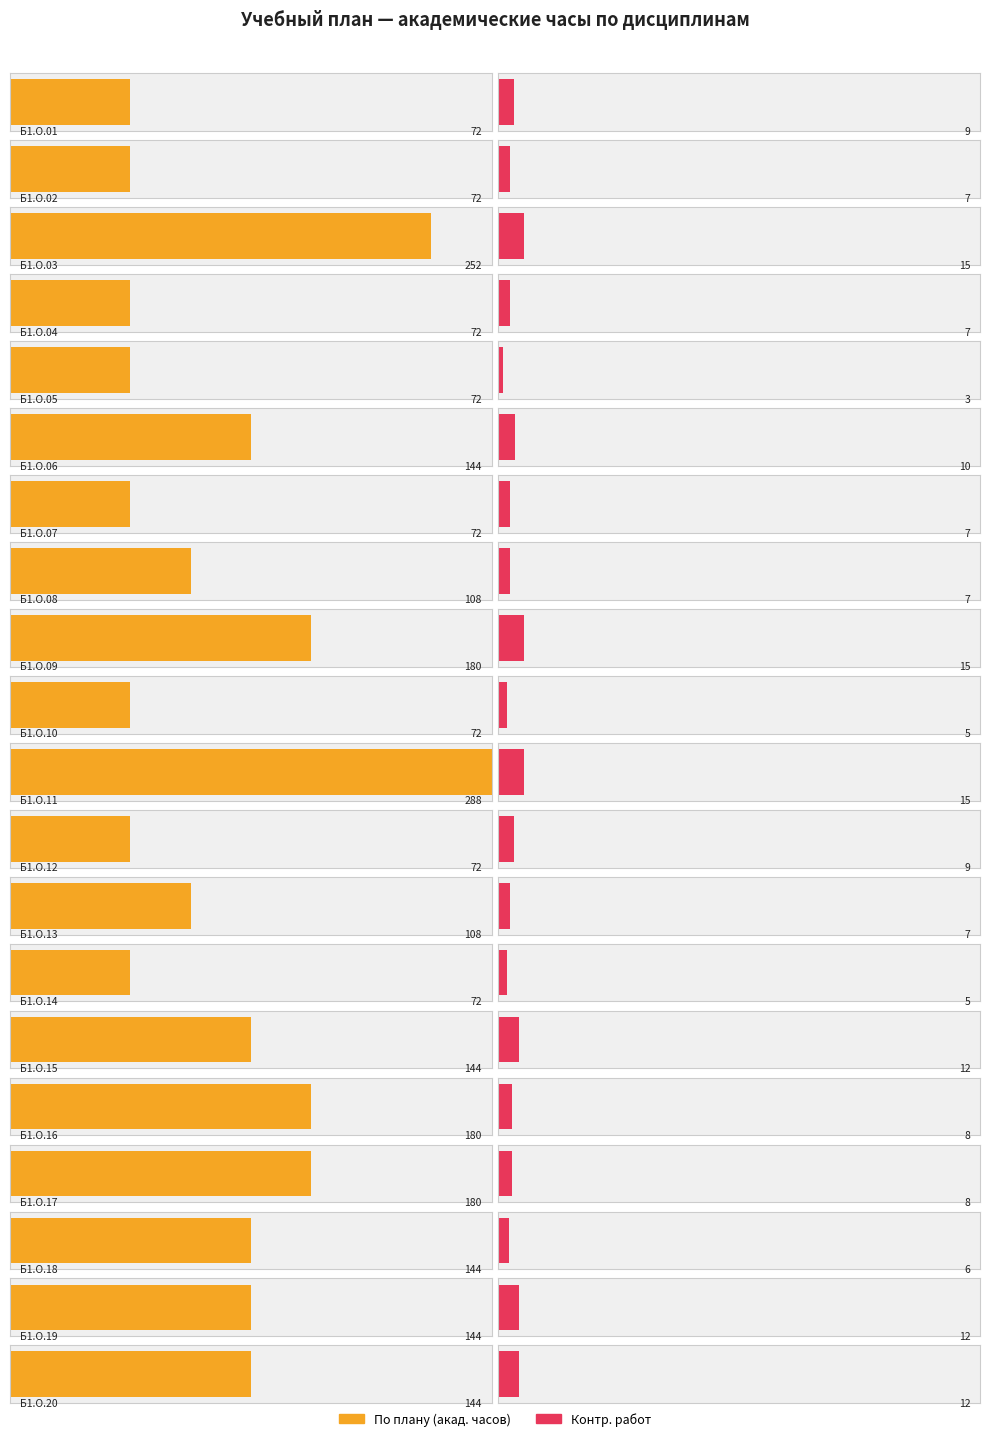

What is the average value of the По плану series?

130